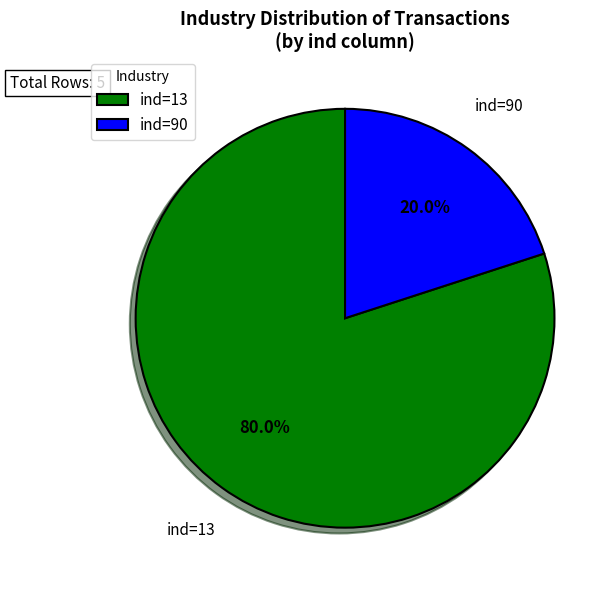

How many slices are in this pie chart?

2